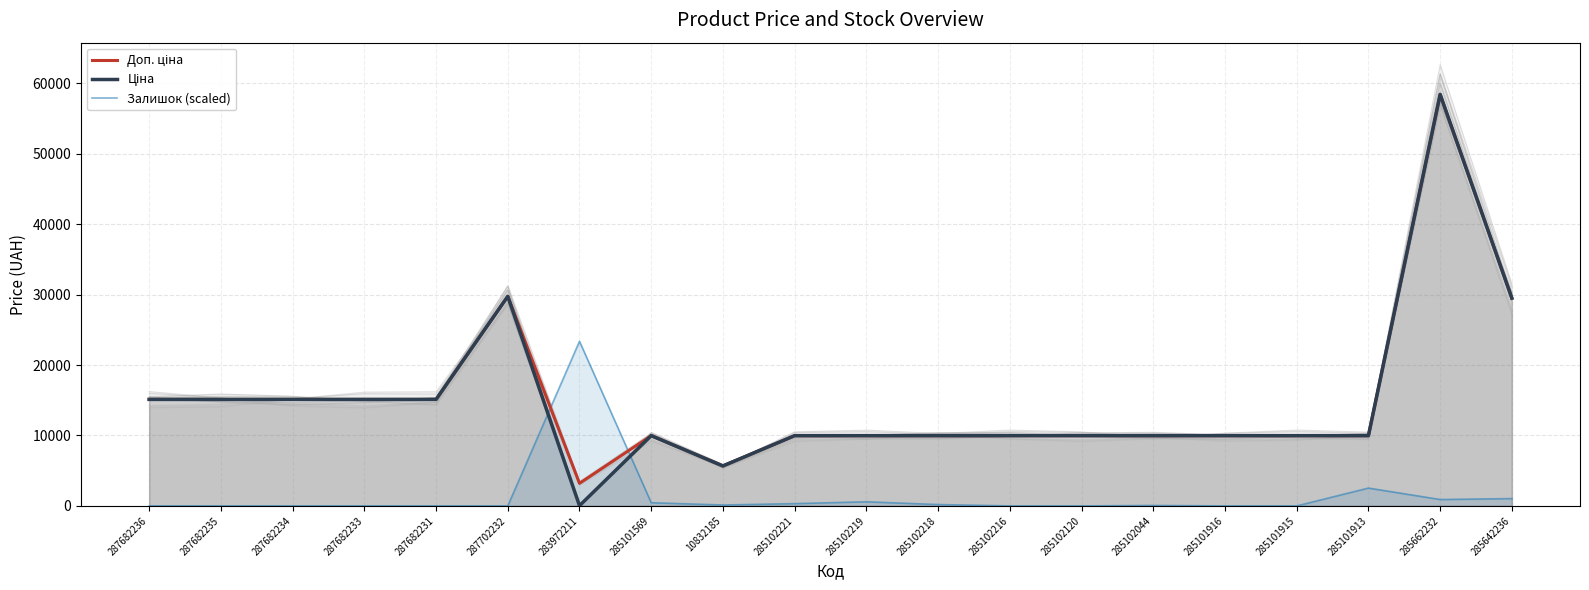

Reading left to right, transcribe all the data shown in this chart.

Доп. ціна: 15120.0	15120.0	15120.0	15120.0	15120.0	29747.2	3205.0	9975.0	5673.8	9975.0	9975.0	9975.0	9975.0	9975.0	9975.0	9975.0	9975.0	9975.0	58426.5	29491.5
Ціна: 15120.0	15120.0	15120.0	15120.0	15120.0	29747.2	32.0	9975.0	5673.8	9975.0	9975.0	9975.0	9975.0	9975.0	9975.0	9975.0	9975.0	9975.0	58426.5	29491.5
Залишок (scaled): 0.0	0.0	0.0	0.0	0.0	0.0	23370.6	454.4	129.8	324.6	584.3	194.8	0.0	0.0	64.9	0.0	0.0	2531.8	908.9	1038.7